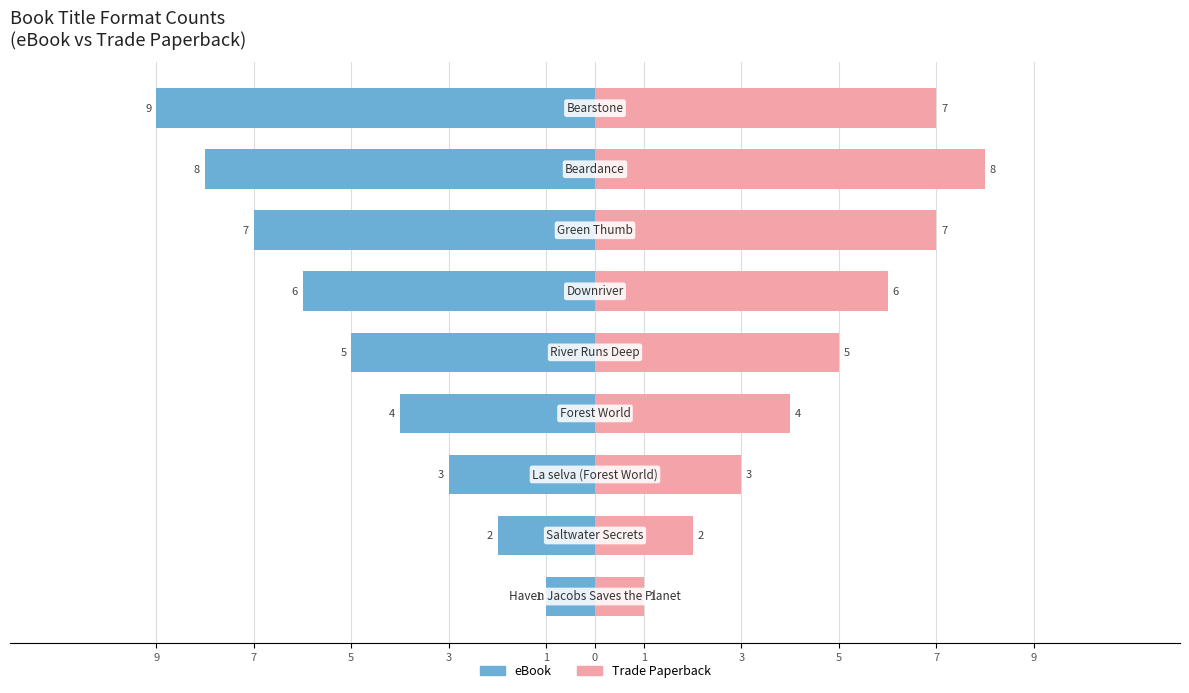

What is the difference between the maximum and second lowest values in the eBook series?

7